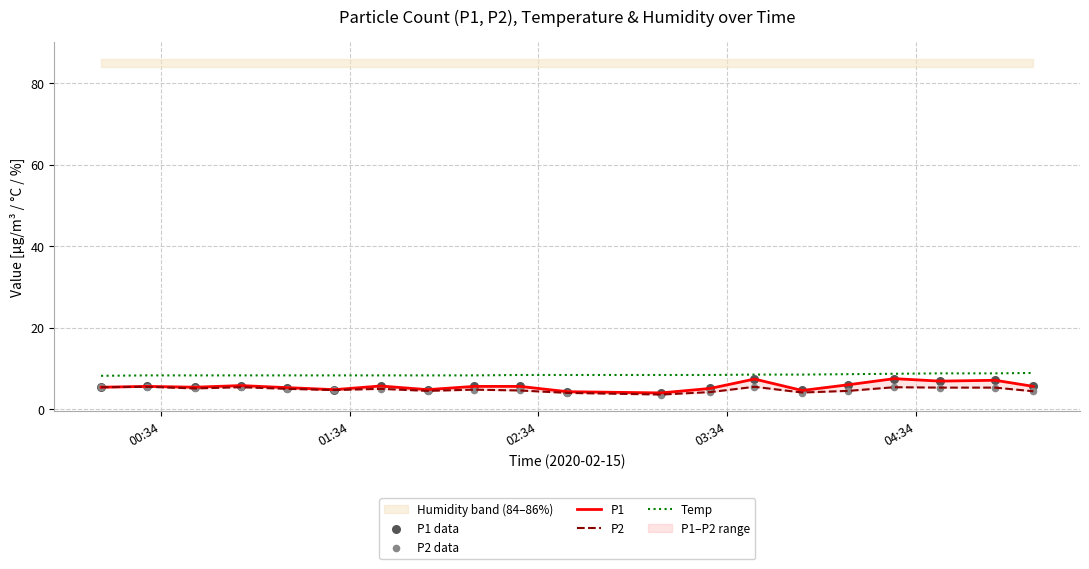

Which series has the largest Y range (max minus min)?

P1